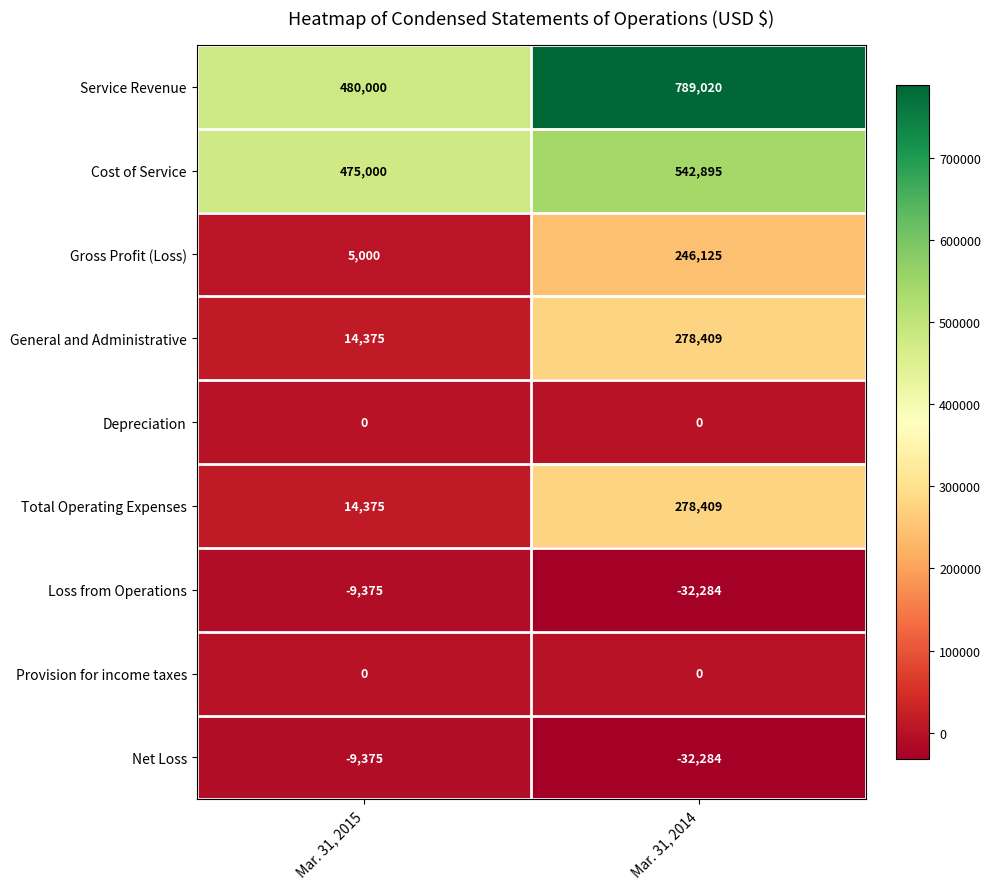

At which category is the sum across all series the highest?

Mar. 31, 2014